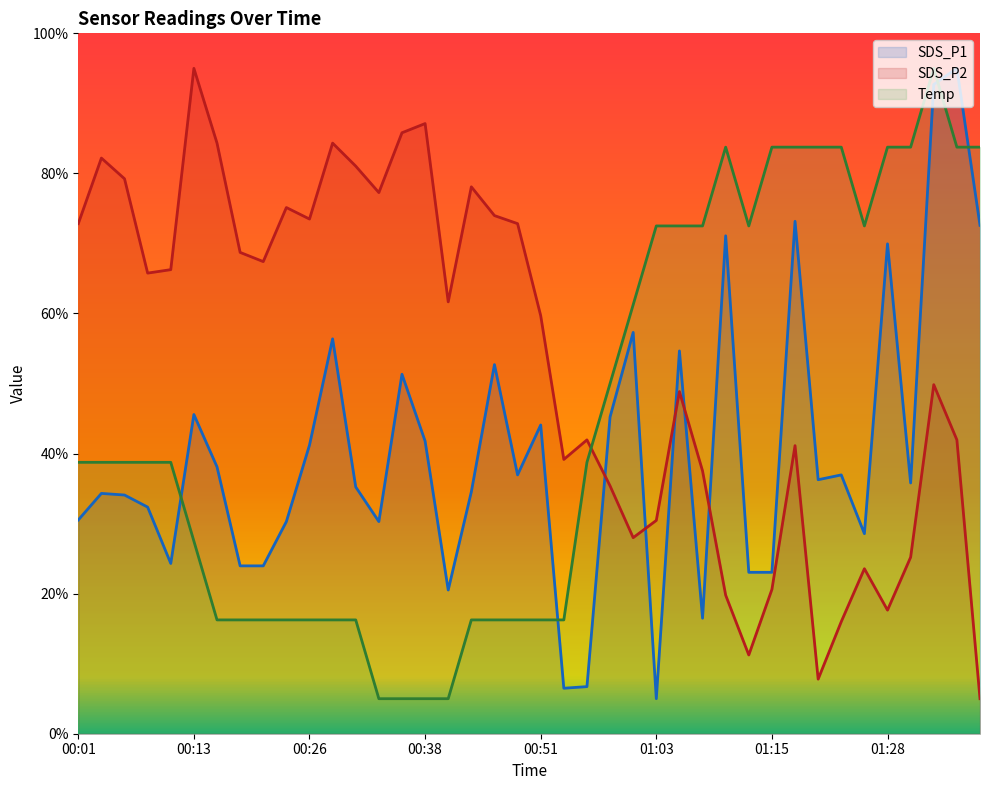

Is the value of Temp at 00:01 greater than the value of SDS_P1 at 01:01?

No